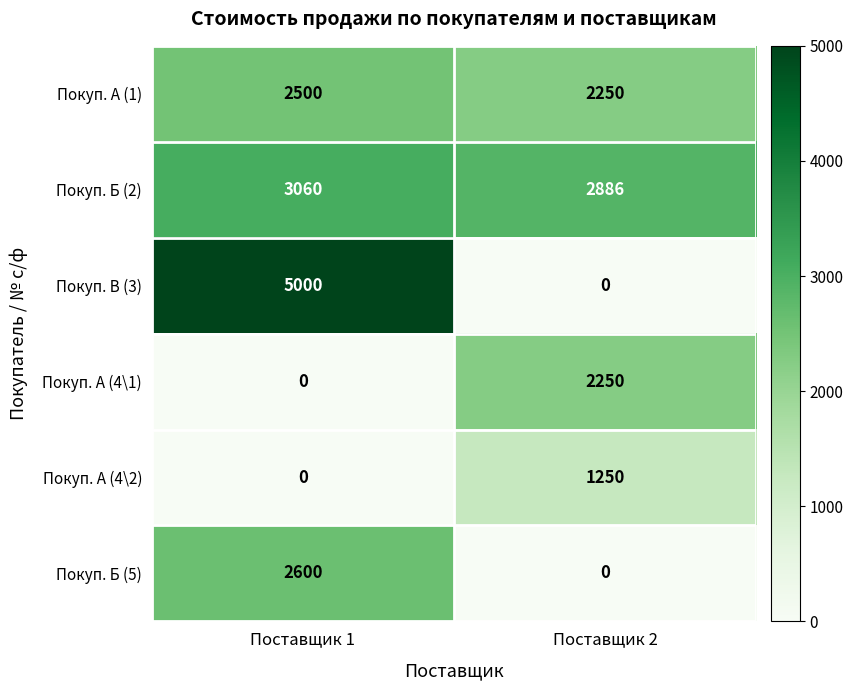

Which series has the widest spread of values?

Покуп. В (3)